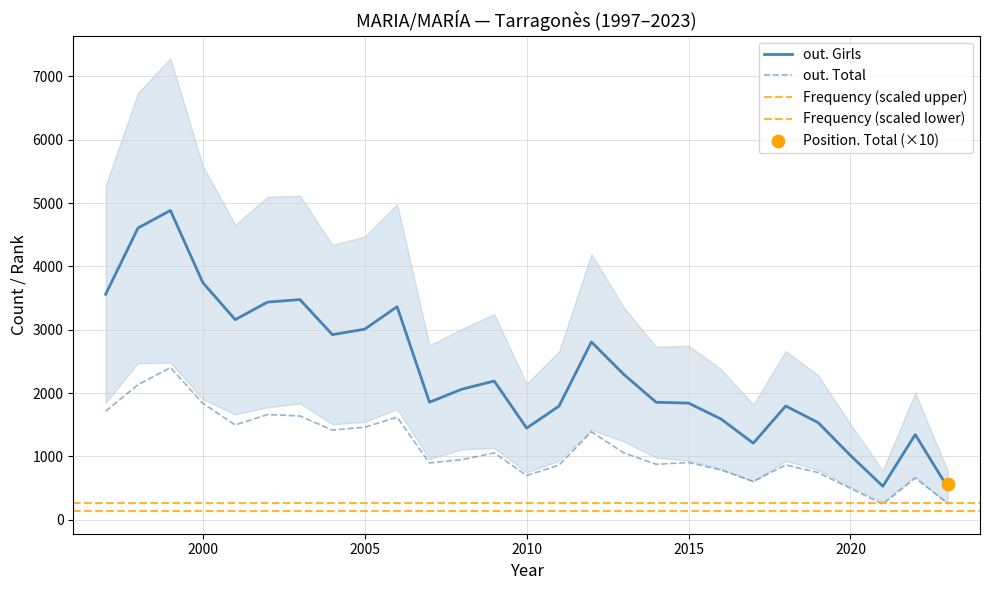

At which category is the sum across all series the highest?

1999